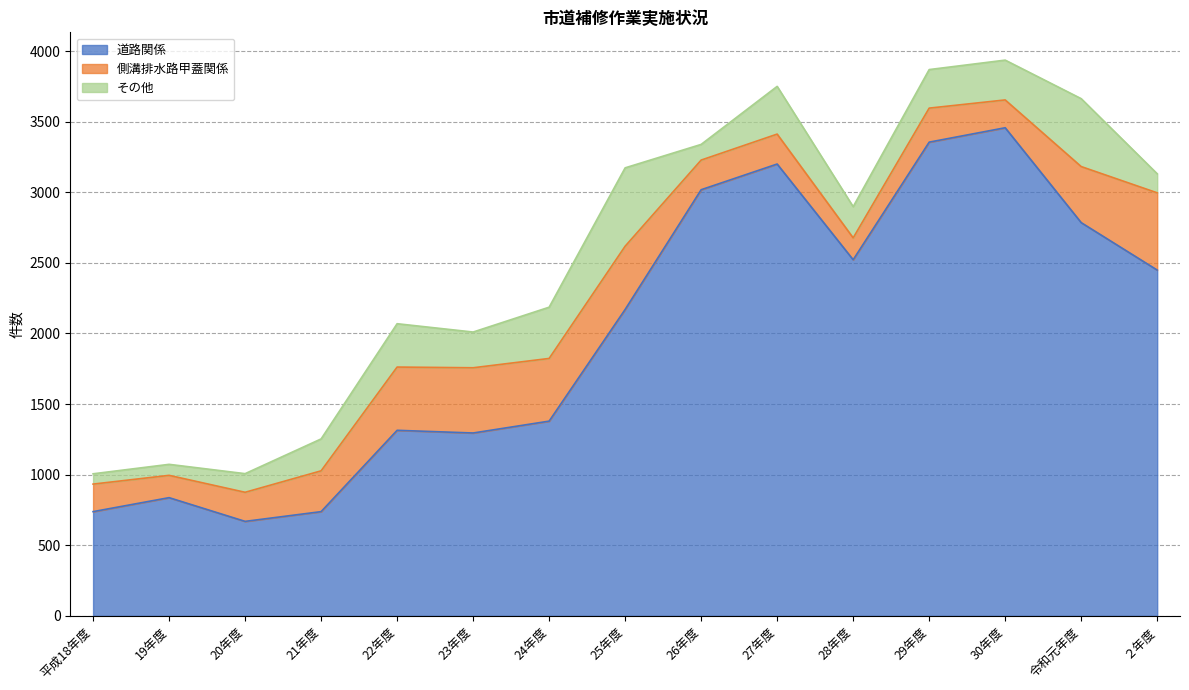

True or false: 側溝排水路甲蓋関係 and 道路関係 cross at least once.

False